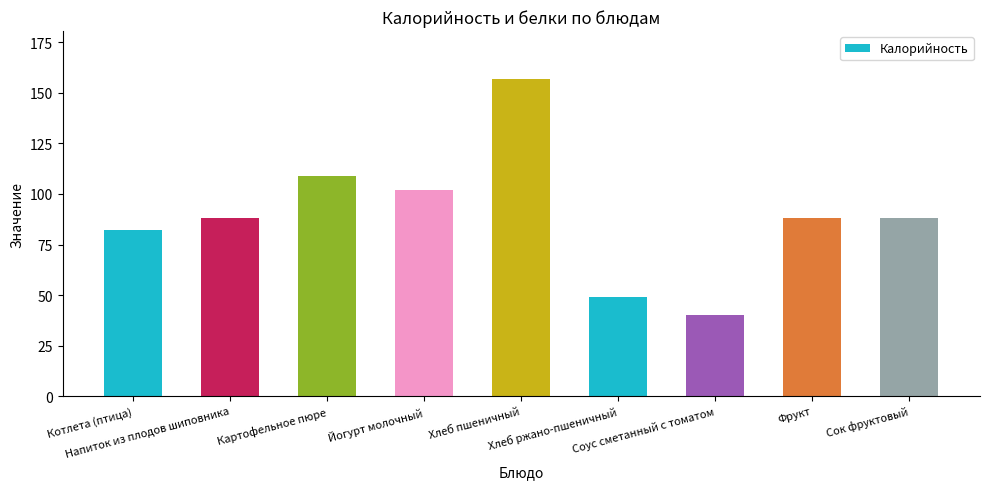

What is the average value?

89